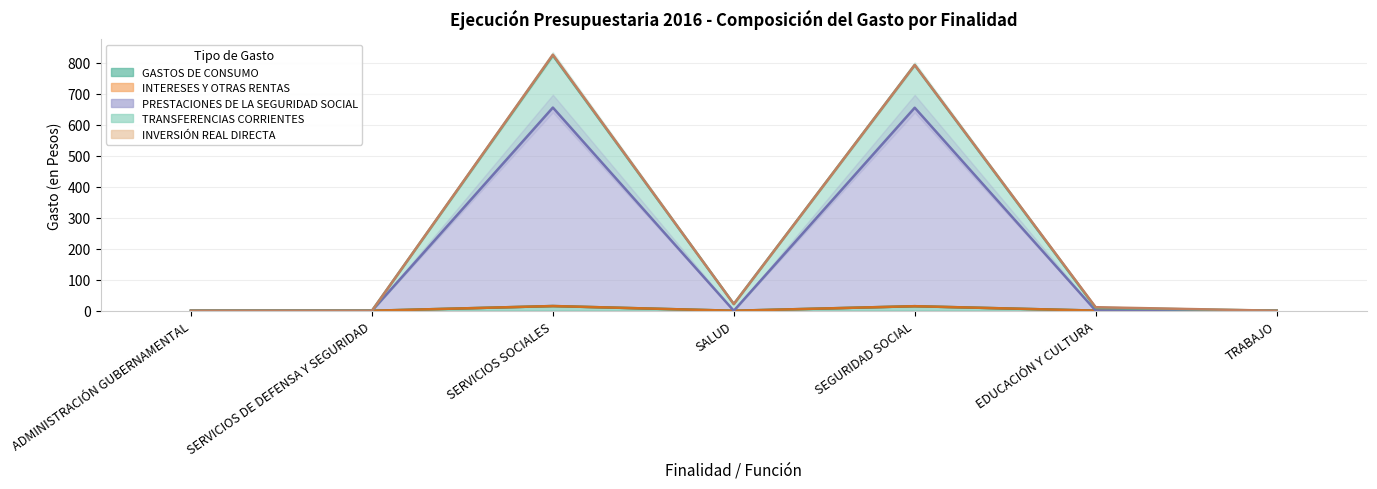

At which label does TRANSFERENCIAS CORRIENTES first exceed 11?

SERVICIOS SOCIALES